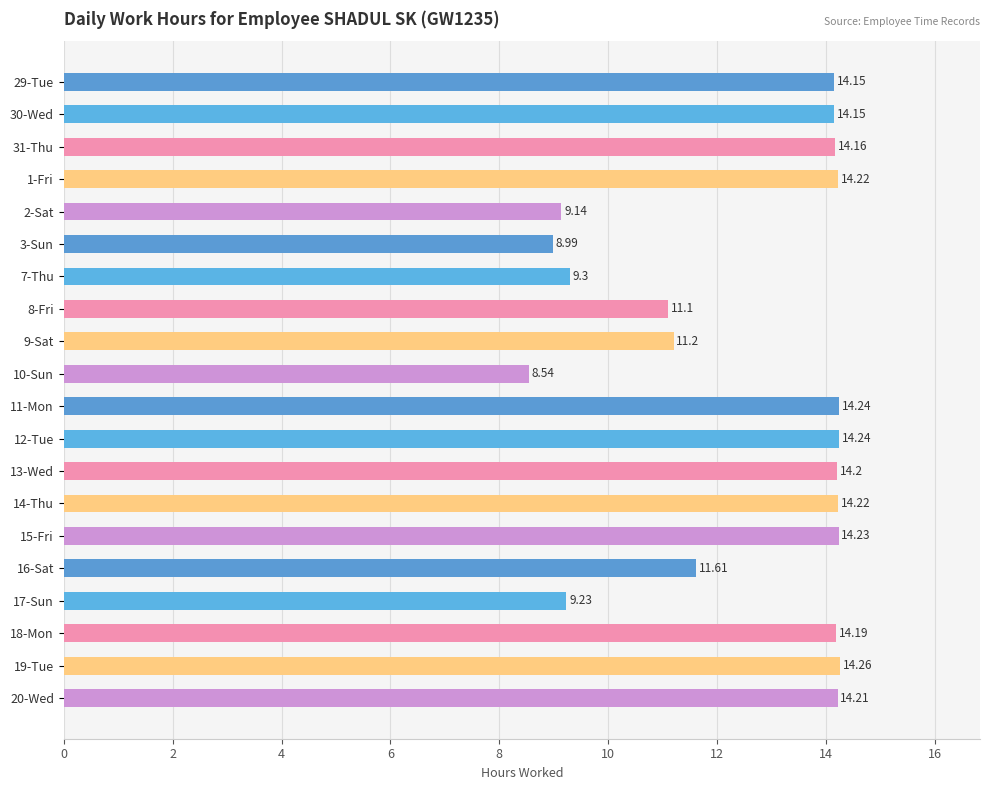

Between 1-Fri and 9-Sat, which is larger?

1-Fri